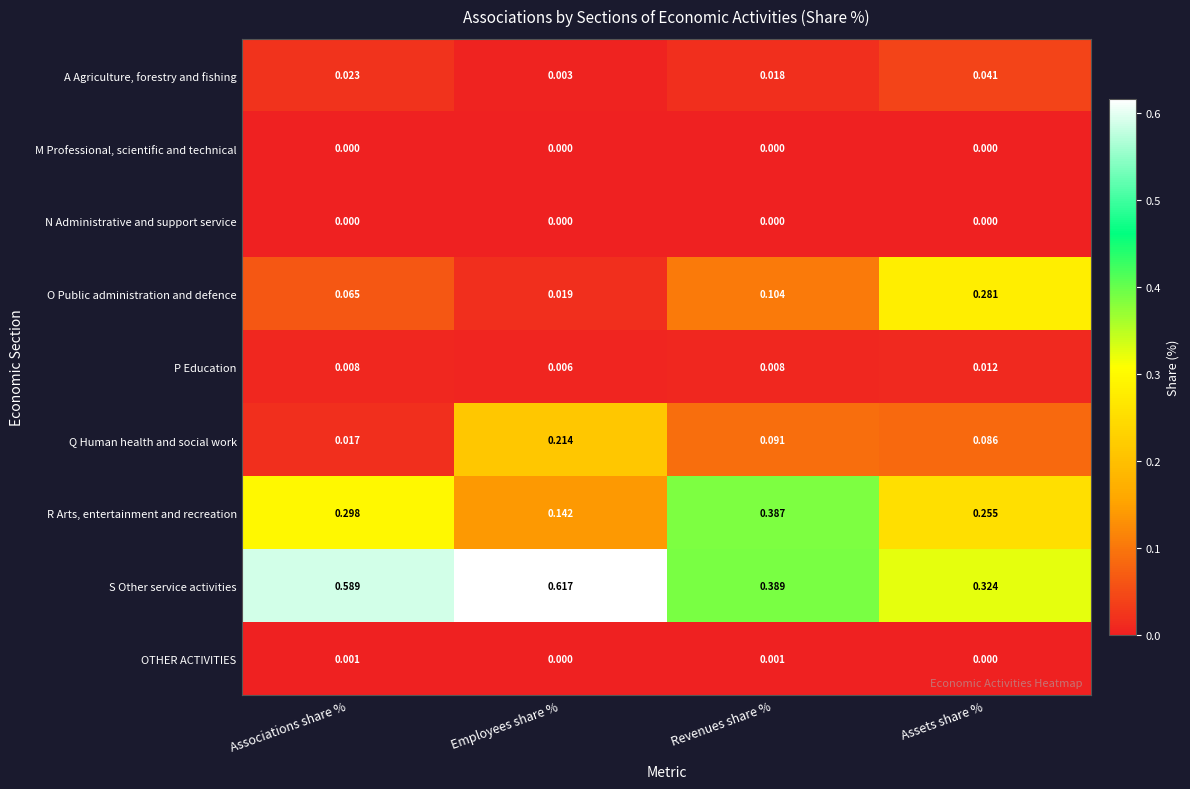

Which series has the largest total across all categories?

S Other service activities